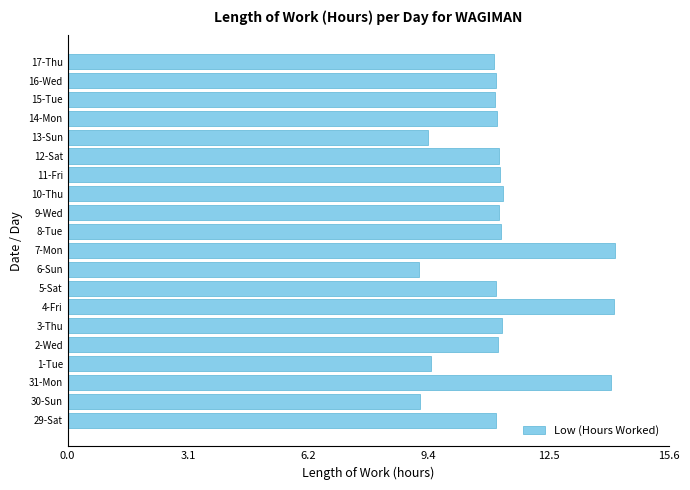

Does the chart contain any negative values?

No